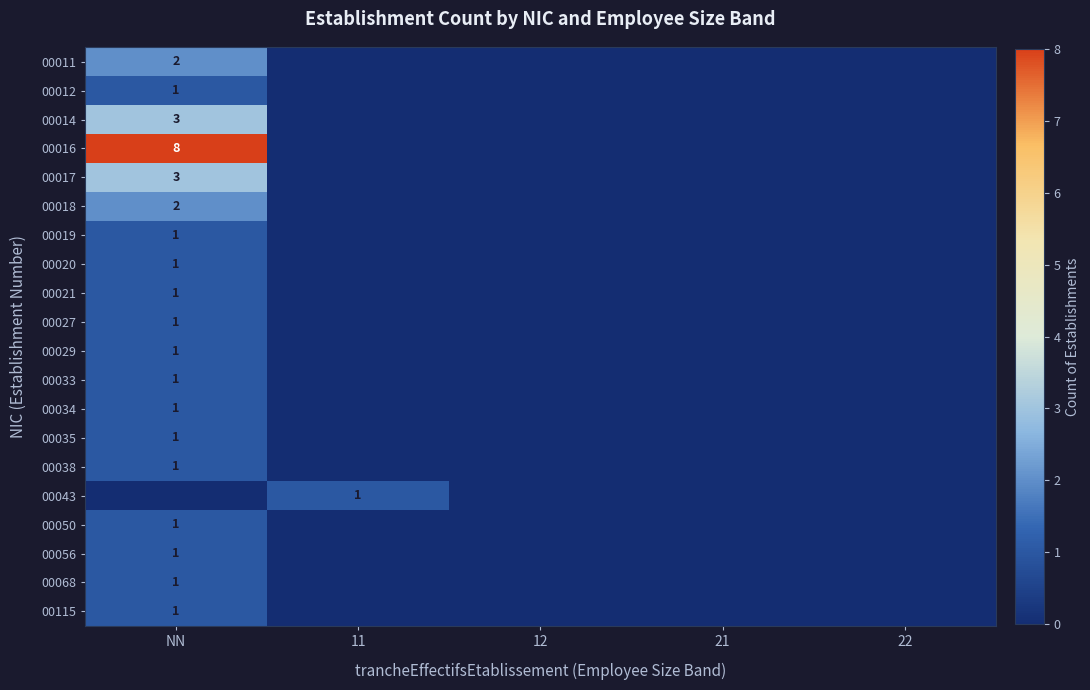

Is it true that 00043 equals 1 at 11?

True